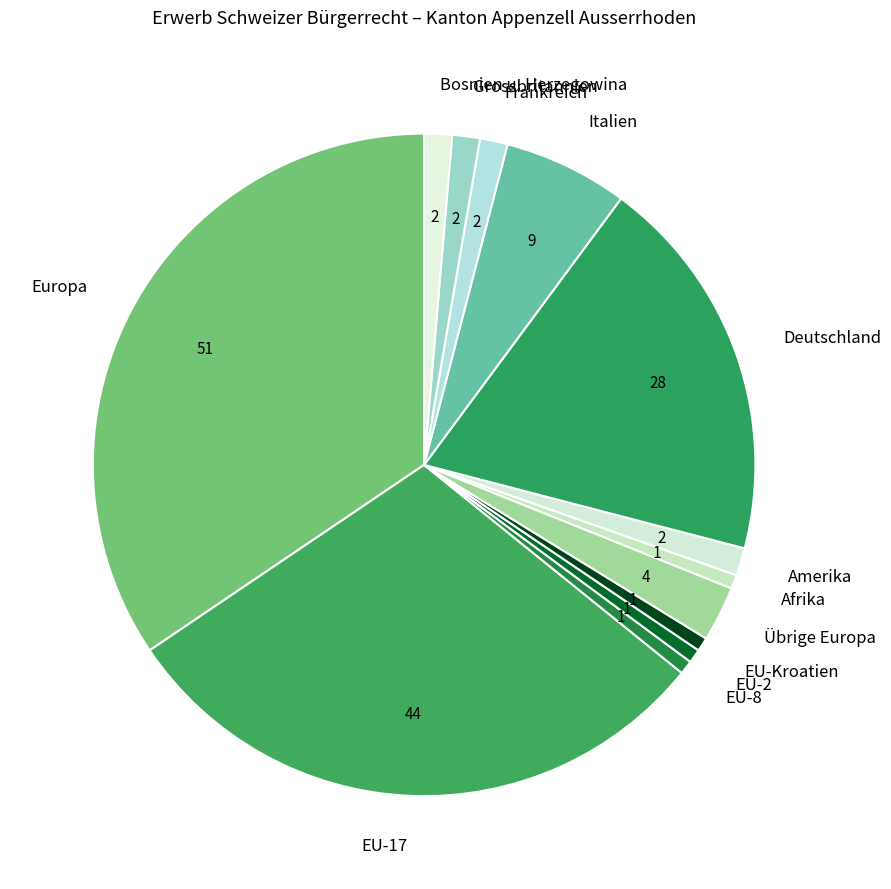

Does EU-8 represent more than half of the total?

No